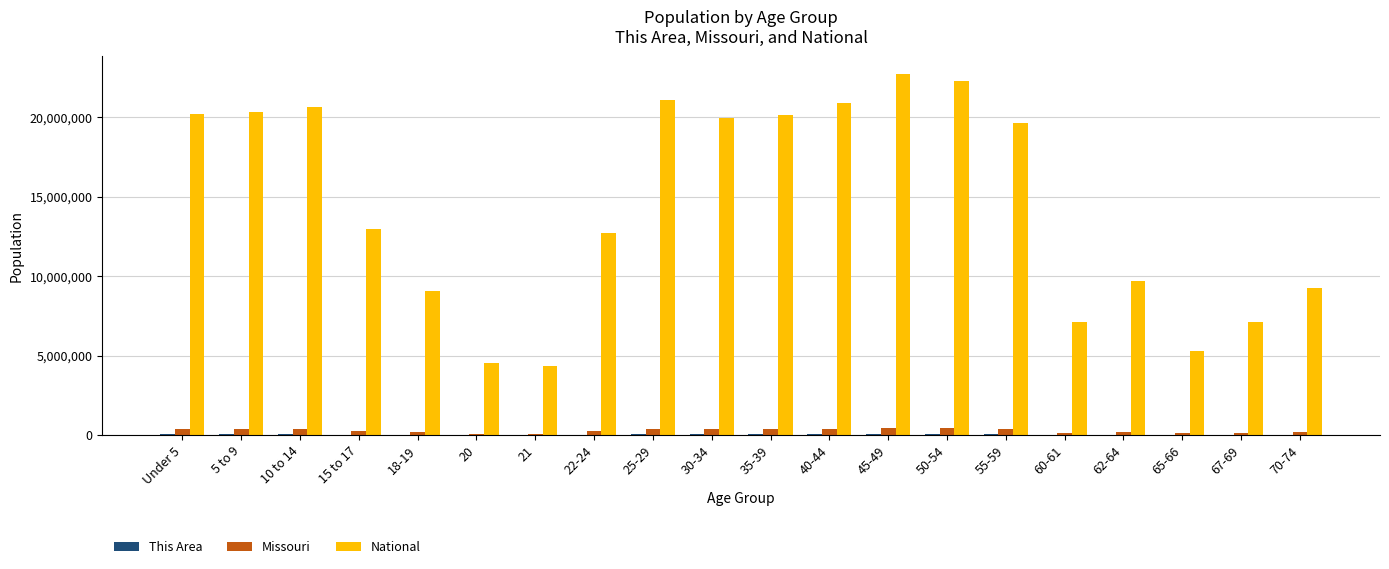

Which series changed the most between 21 and 67-69?

National